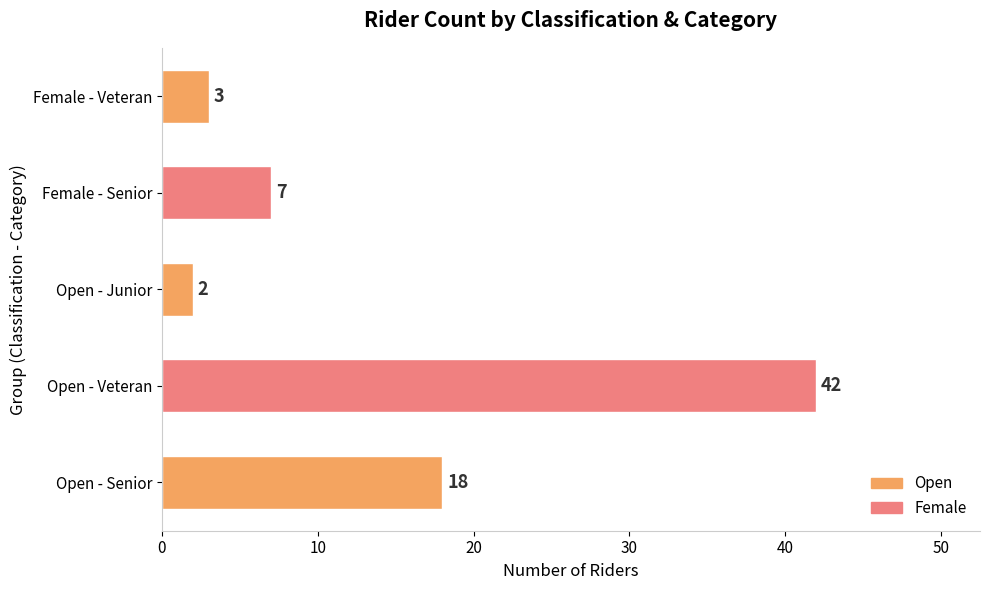

Approximately how many times larger is the value at Open - Veteran compared to Open - Senior?

2.3